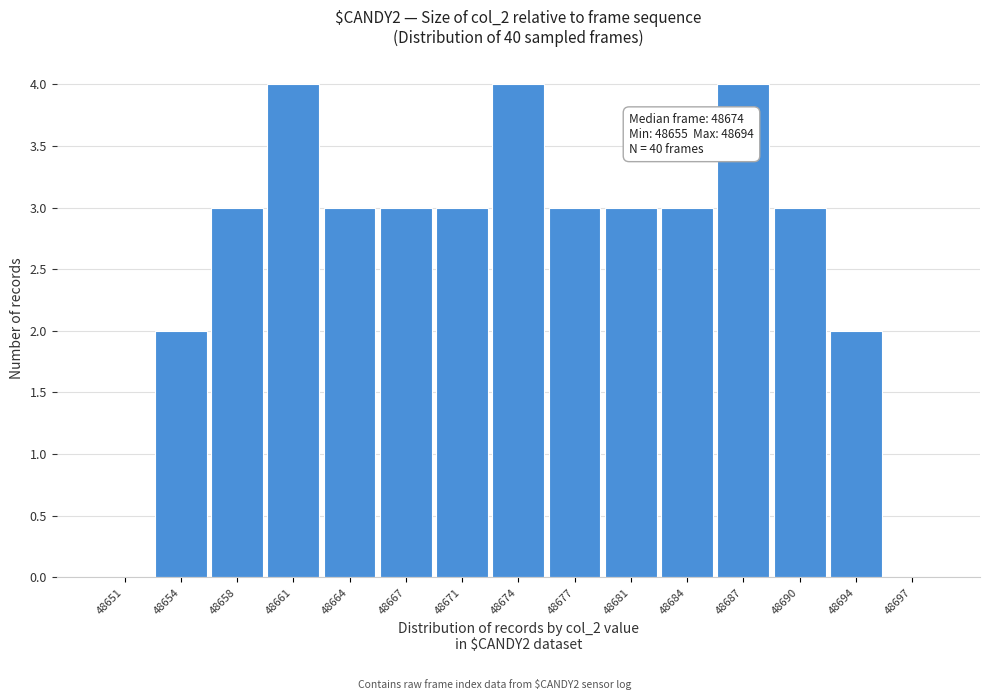

Reading left to right, what are all the values shown in this chart?

48651=0	48654=2	48658=3	48661=4	48664=3	48667=3	48671=3	48674=4	48677=3	48681=3	48684=3	48687=4	48690=3	48694=2	48697=0